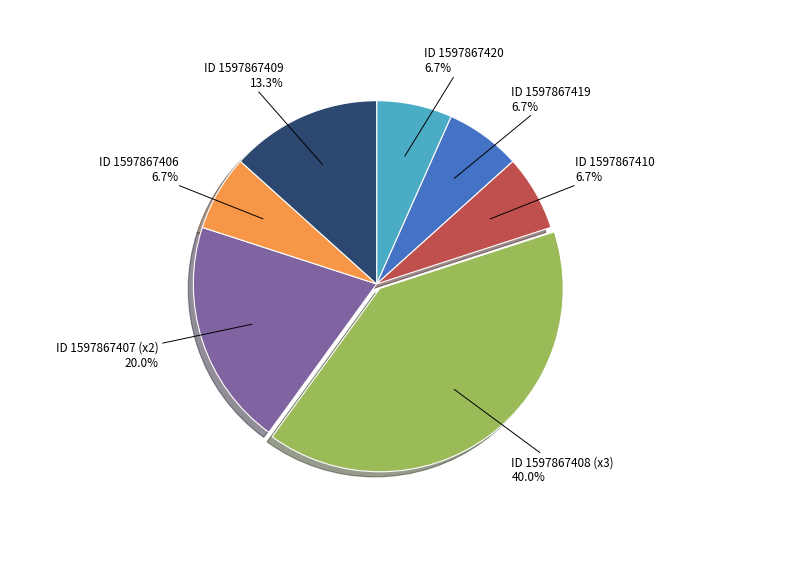

Which slice is the largest?

ID 1597867408 (x3)